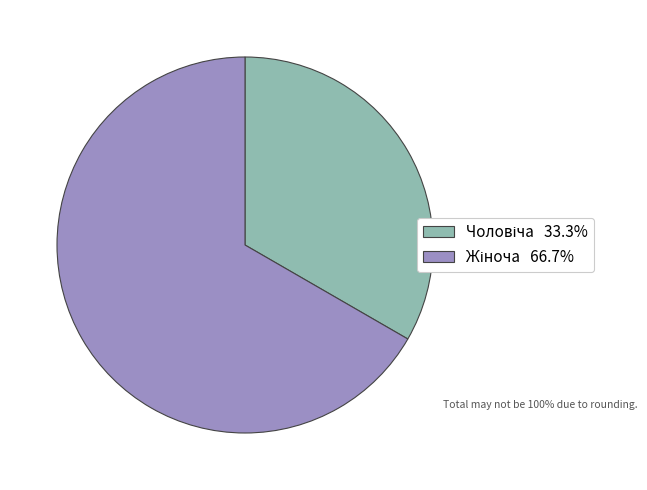

Does any single category account for the majority?

Yes